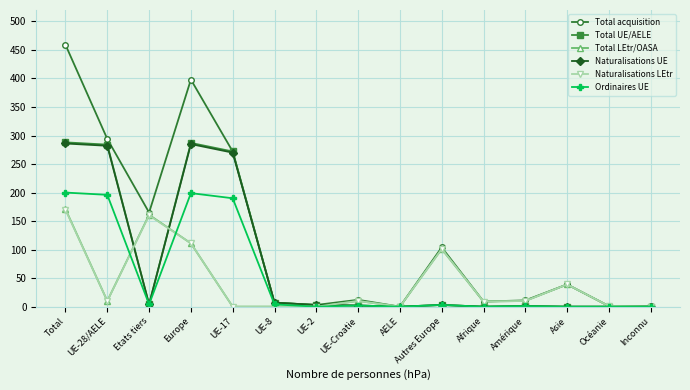

What is the highest value of the Total LEtr/OASA series?

171